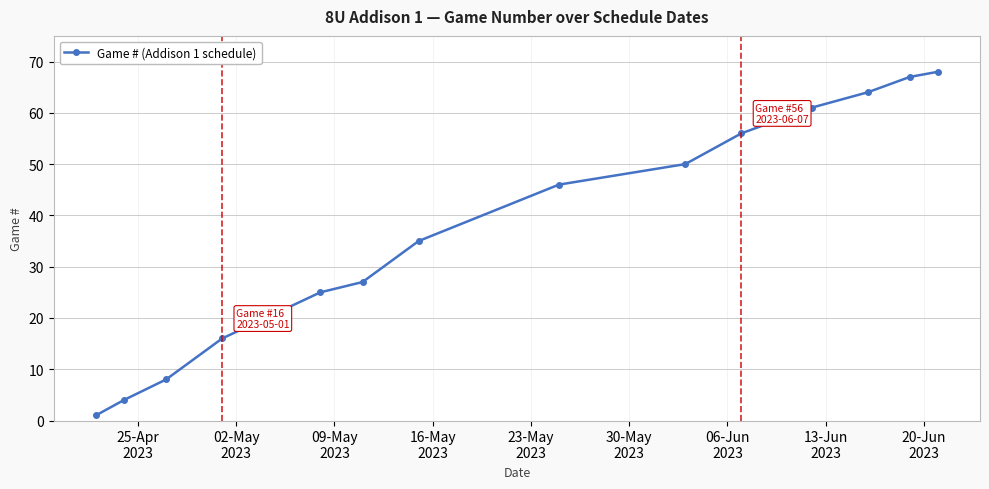

What is the maximum value shown in the chart?

68